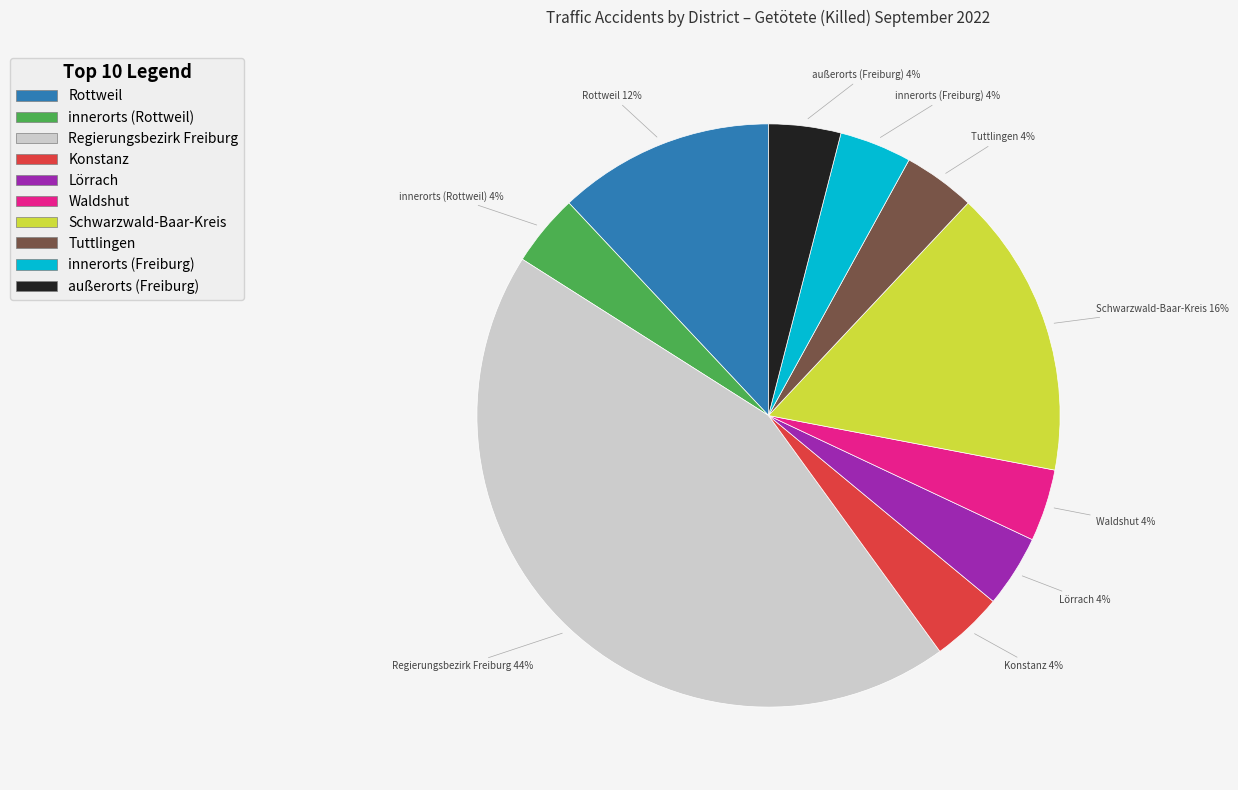

Which category has the biggest portion of the pie?

Regierungsbezirk Freiburg